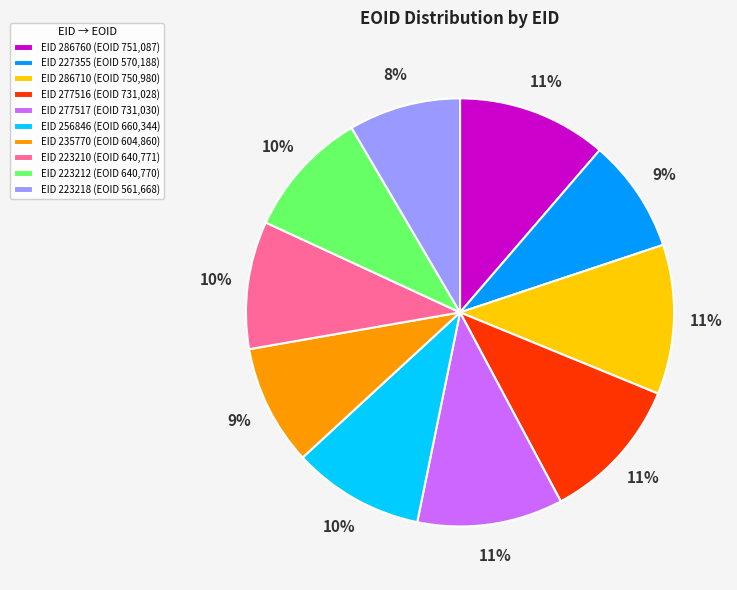

Do EID 235770 (EOID 604,860) and EID 256846 (EOID 660,344) together represent more than half of the pie?

No